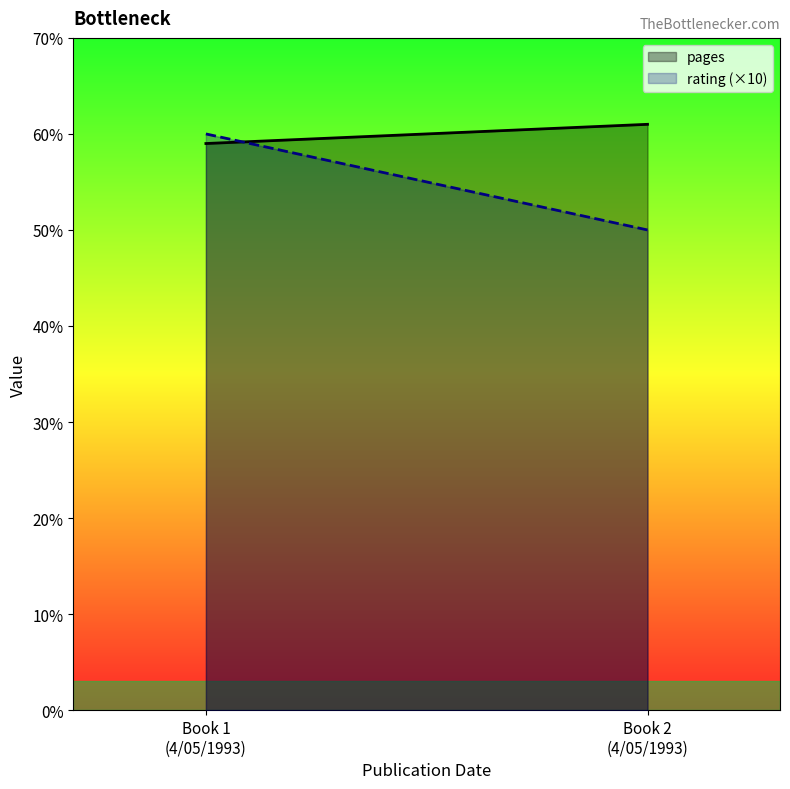

What is the minimum value for rating (×10)?

50